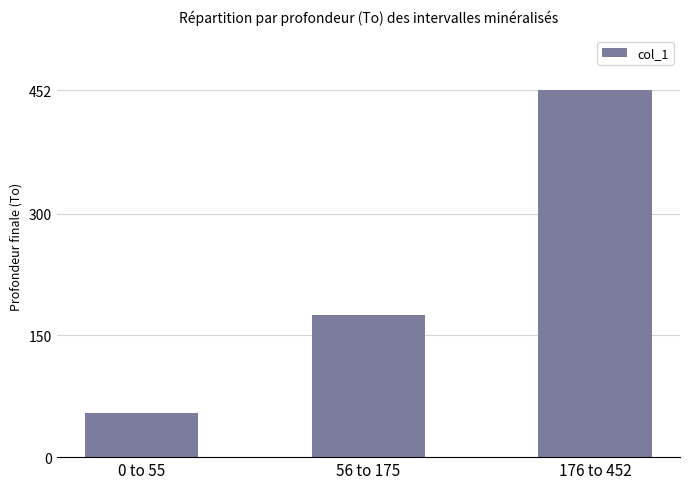

Between 0 to 55 and 56 to 175, which is larger?

56 to 175